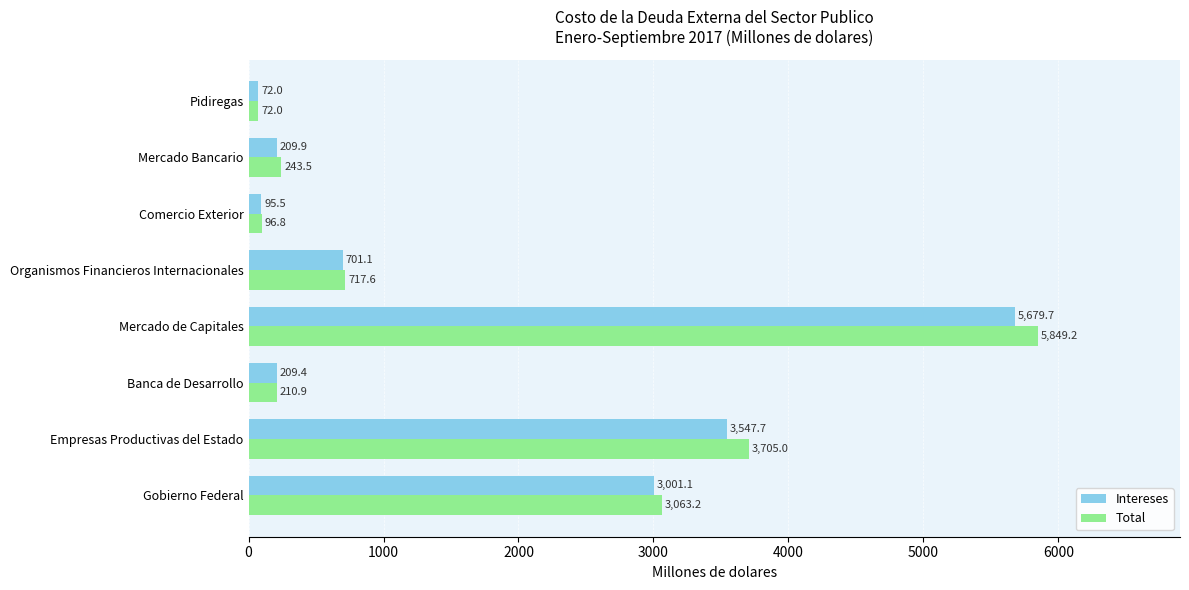

Which category has the highest value in the Total series?

Mercado de Capitales